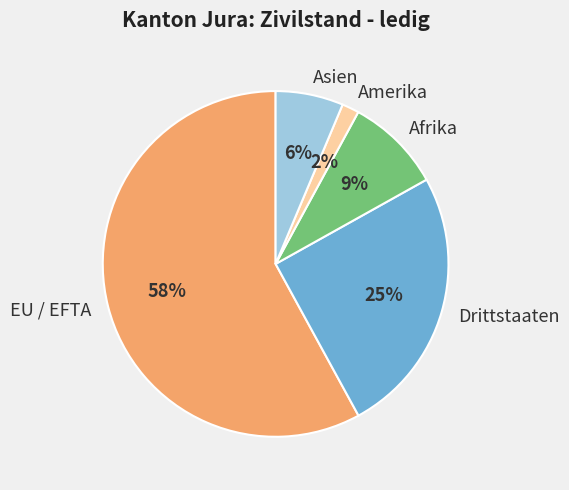

What is the smallest slice in the pie chart?

Amerika